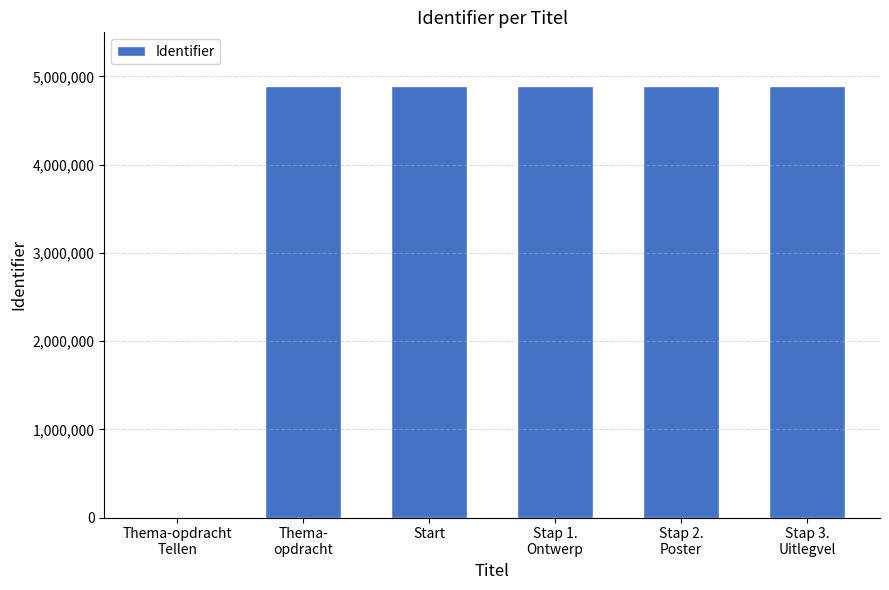

Are the bars horizontal?

No